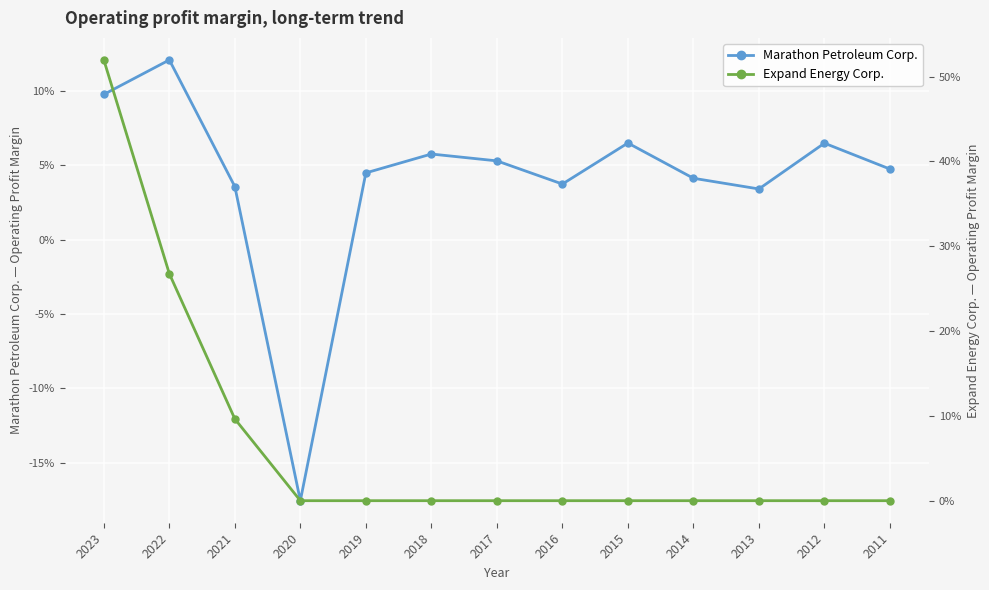

The value of Expand Energy Corp. at 2017 is 0.0. True or false?

True